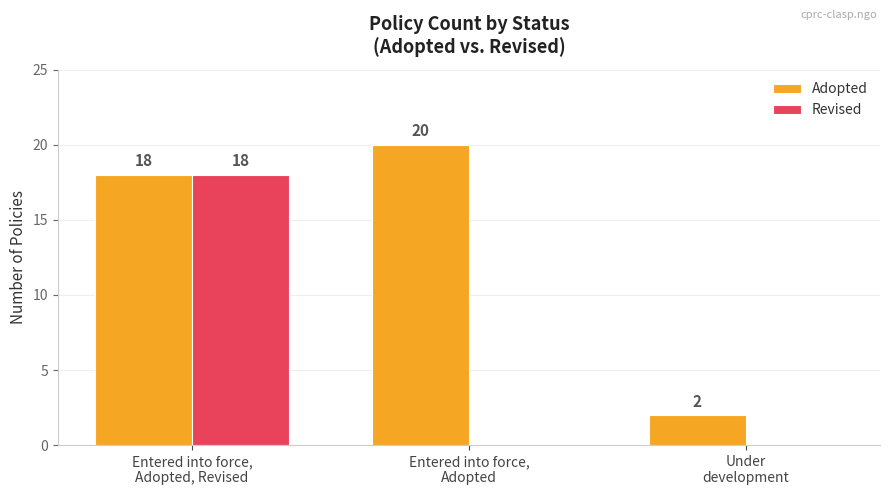

The value of Adopted at Under
development is 2. True or false?

True